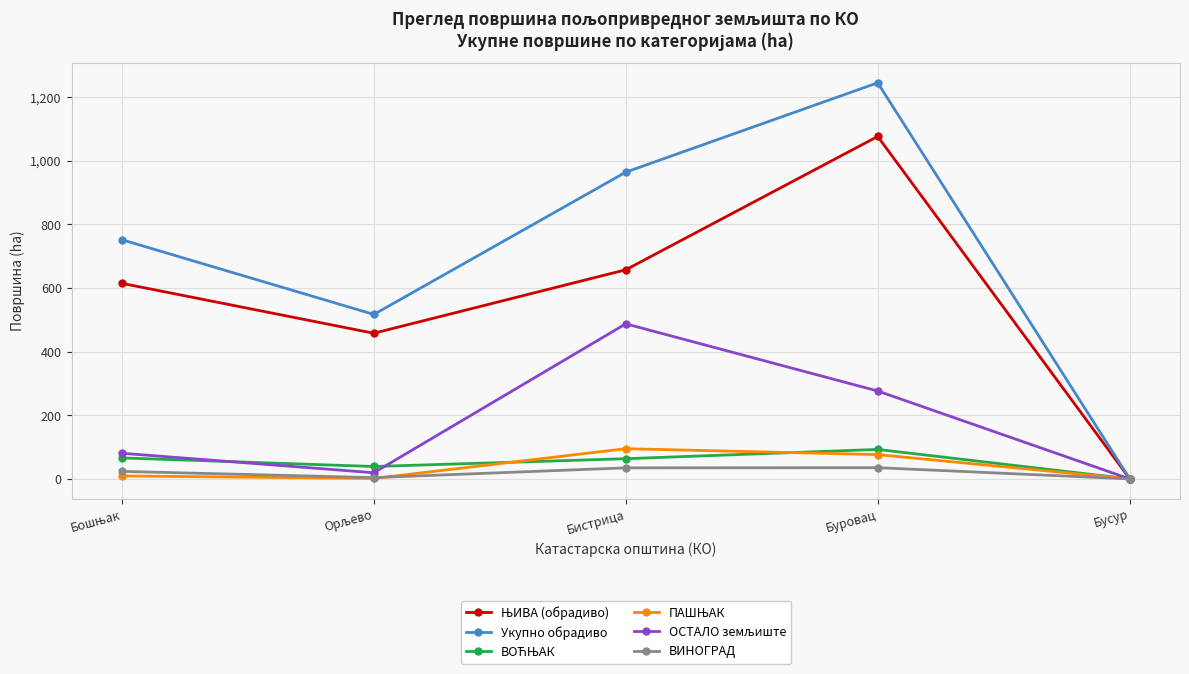

At how many categories does at least one series exceed 699?

3